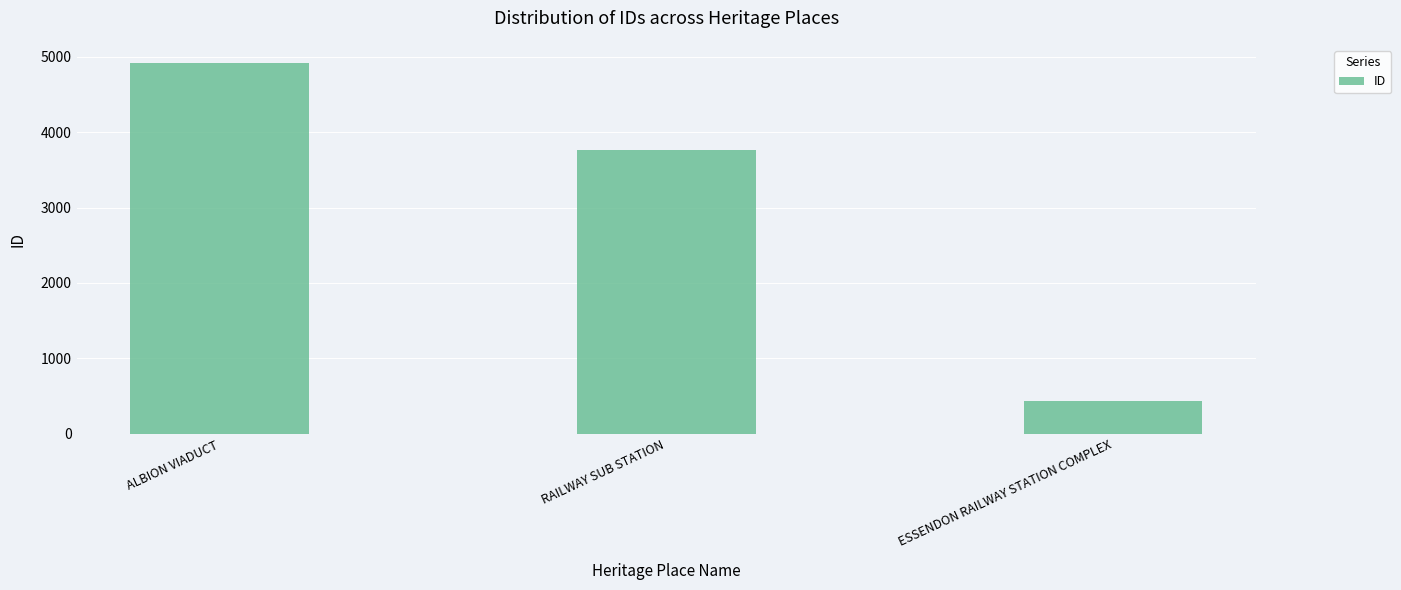

How many bars are there in total?

3